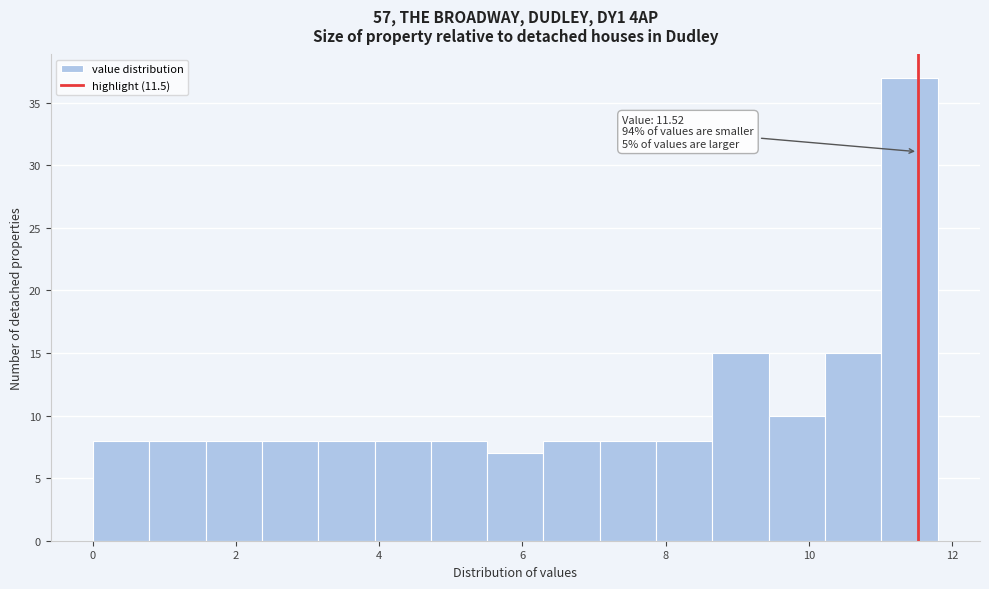

Read against the x-axis, roughly where is the centre of the tallest bar?

11.4